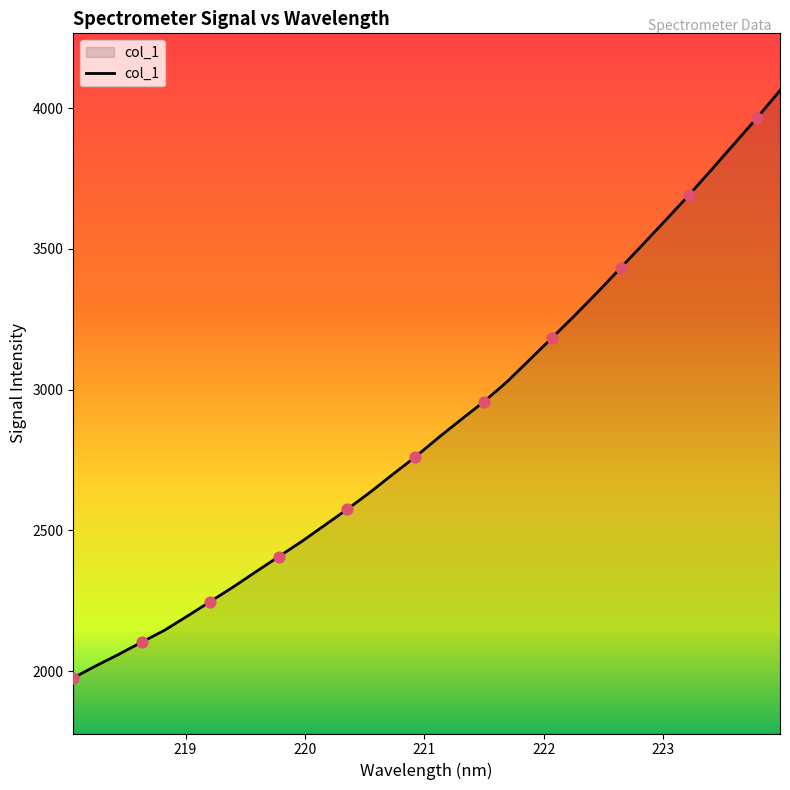

What is the maximum value shown in the chart?

4062.5